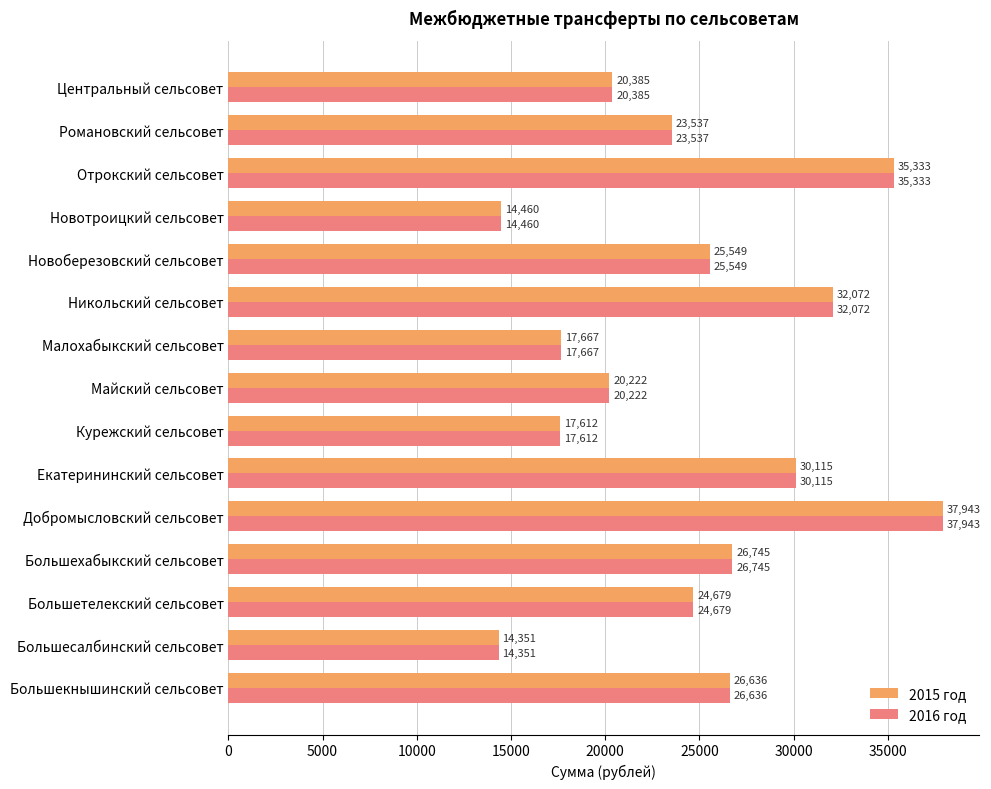

Is it true that 2016 год equals 58711 at Добромысловский сельсовет?

False